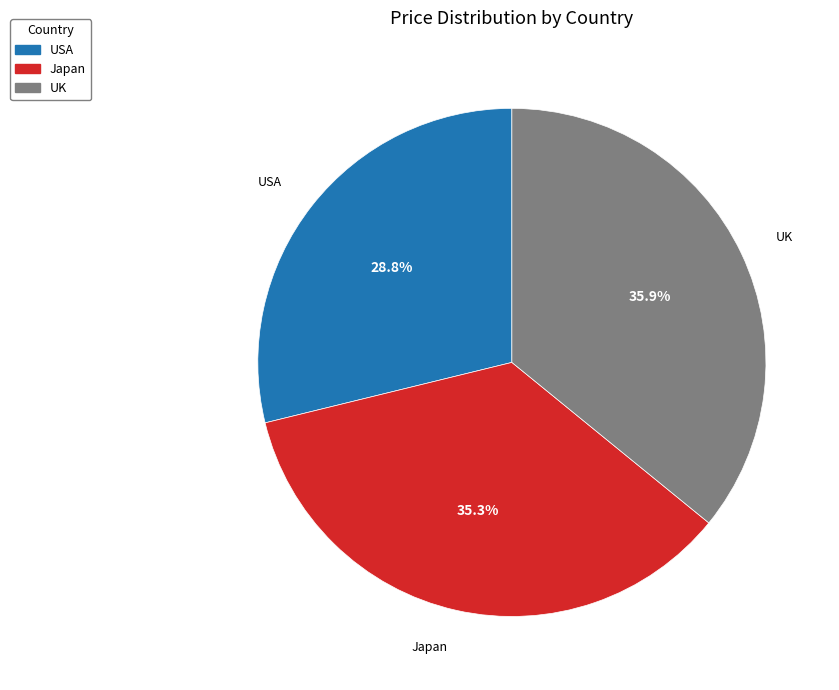

What is the total percentage of USA and Japan?

64.1%